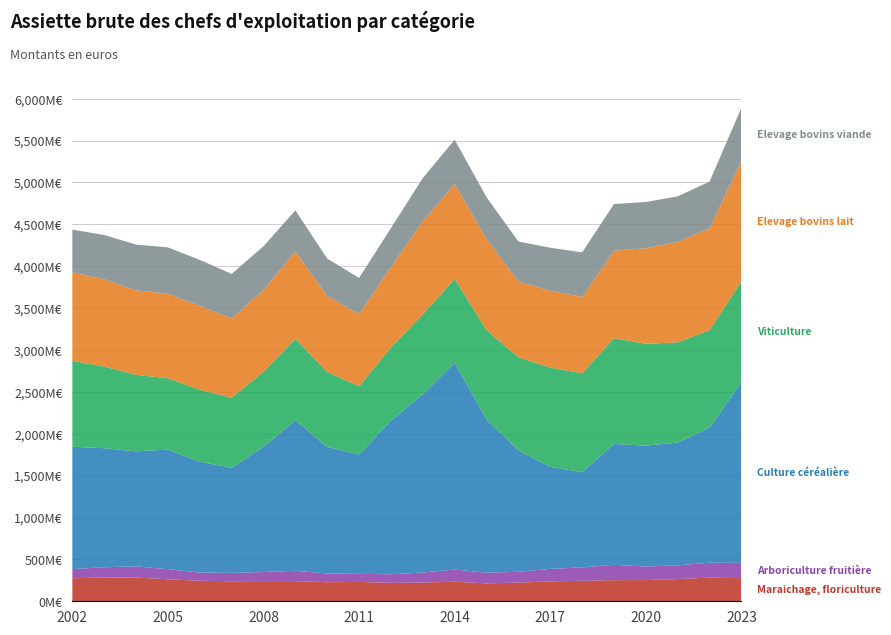

Reading left to right, list all the values displayed in this chart.

Maraichage, floriculture: 2002=274722642	2003=284203495	2004=282782640	2005=262546260	2006=244984922	2007=239038111	2008=241057194	2009=240871423	2010=227629119	2011=231094725	2012=219657201	2013=223421395	2014=233708559	2015=213837993	2016=223011001	2017=237472479	2018=244968397	2019=251914601	2020=252876069	2021=265198958	2022=282259539	2023=276396502
Arboriculture fruitière: 2002=108763724	2003=122180333	2004=133834624	2005=120717401	2006=97977217	2007=100066544	2008=108222456	2009=123182052	2010=104490792	2011=96352196	2012=102829288	2013=120211034	2014=145194698	2015=127401075	2016=128835562	2017=149316081	2018=159421809	2019=183927449	2020=161810272	2021=163670993	2022=178308166	2023=182235362
Culture céréalière: 2002=1461723091	2003=1421052244	2004=1373607074	2005=1427056771	2006=1322534095	2007=1254755326	2008=1494778260	2009=1798139656	2010=1510059975	2011=1425702594	2012=1834052527	2013=2128899180	2014=2469619312	2015=1828739076	2016=1449934122	2017=1218236930	2018=1136673307	2019=1442625597	2020=1443295674	2021=1466259293	2022=1613960773	2023=2158448507
Viticulture: 2002=1024203605	2003=974652876	2004=913229816	2005=851362333	2006=858818867	2007=835944698	2008=895399175	2009=969939085	2010=894217829	2011=813329187	2012=873673136	2013=952962045	2014=999540379	2015=1065578776	2016=1110533647	2017=1183909775	2018=1179931313	2019=1262066290	2020=1215270313	2021=1195916921	2022=1162260414	2023=1205304823
Elevage bovins lait: 2002=1055635313	2003=1040328242	2004=1008015834	2005=1010670756	2006=1000619576	2007=945769648	2008=976792805	2009=1044476871	2010=907395681	2011=861005285	2012=961223166	2013=1109283946	2014=1132924424	2015=1087499711	2016=904994551	2017=918204780	2018=910771930	2019=1045123228	2020=1140296710	2021=1199721948	2022=1216228423	2023=1433838935
Elevage bovins viande: 2002=511523450	2003=529895393	2004=546287292	2005=551857248	2006=550427234	2007=531891309	2008=522256256	2009=490017035	2010=446829012	2011=433101558	2012=463644109	2013=518076984	2014=528543534	2015=499684777	2016=477102637	2017=513255384	2018=533553363	2019=555939237	2020=552873220	2021=543471398	2022=557084523	2023=635961907